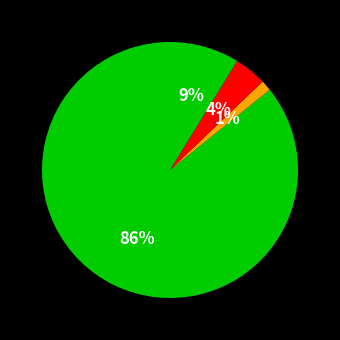

Count the number of slices in the pie.

4